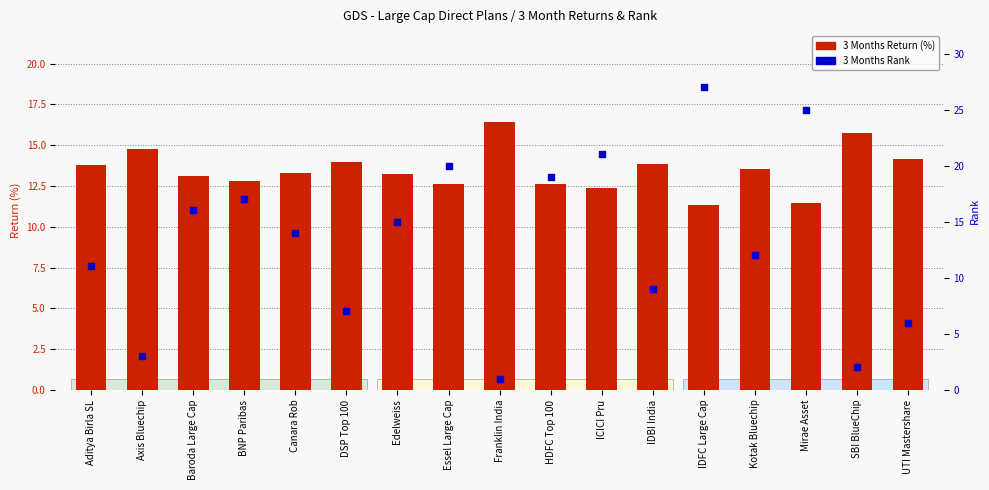

Which series reaches the minimum Y coordinate?

3 Months Rank